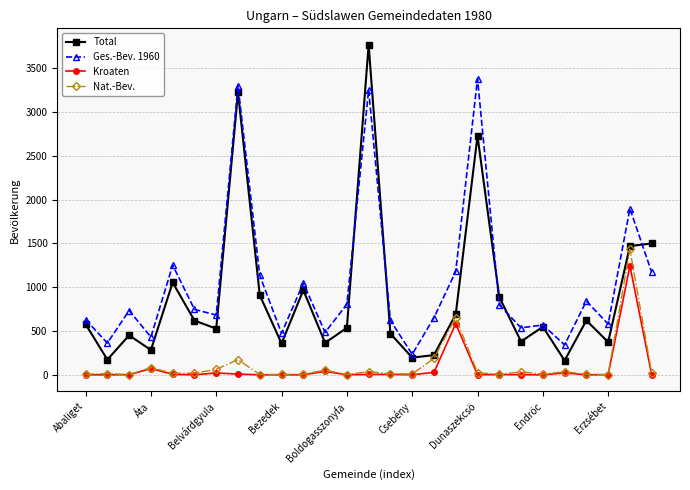

At how many categories does at least one series exceed 2529?

3